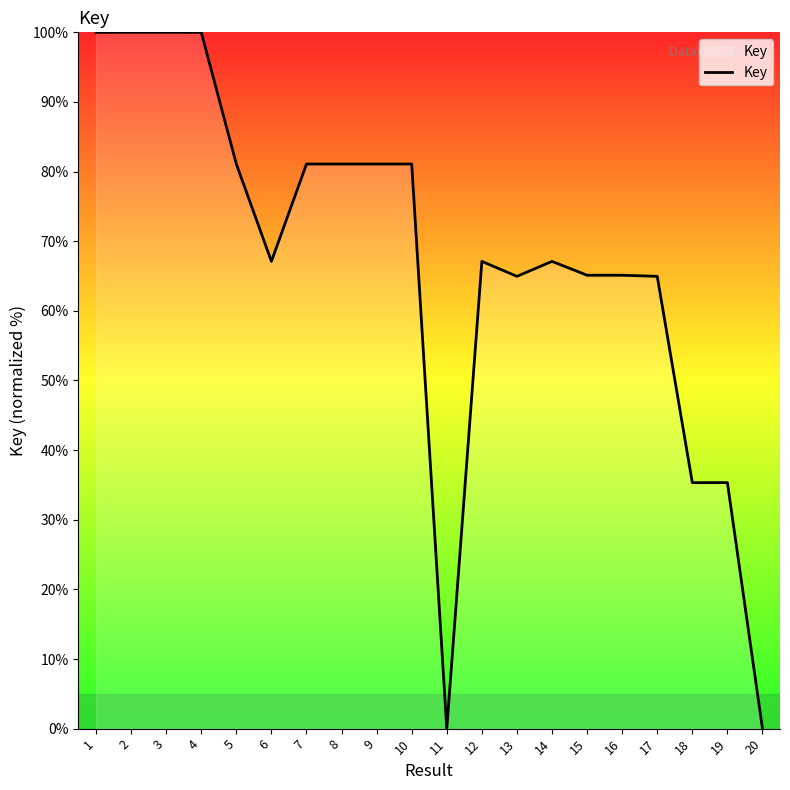

True or false: the data shows 100.0 at 4.

True